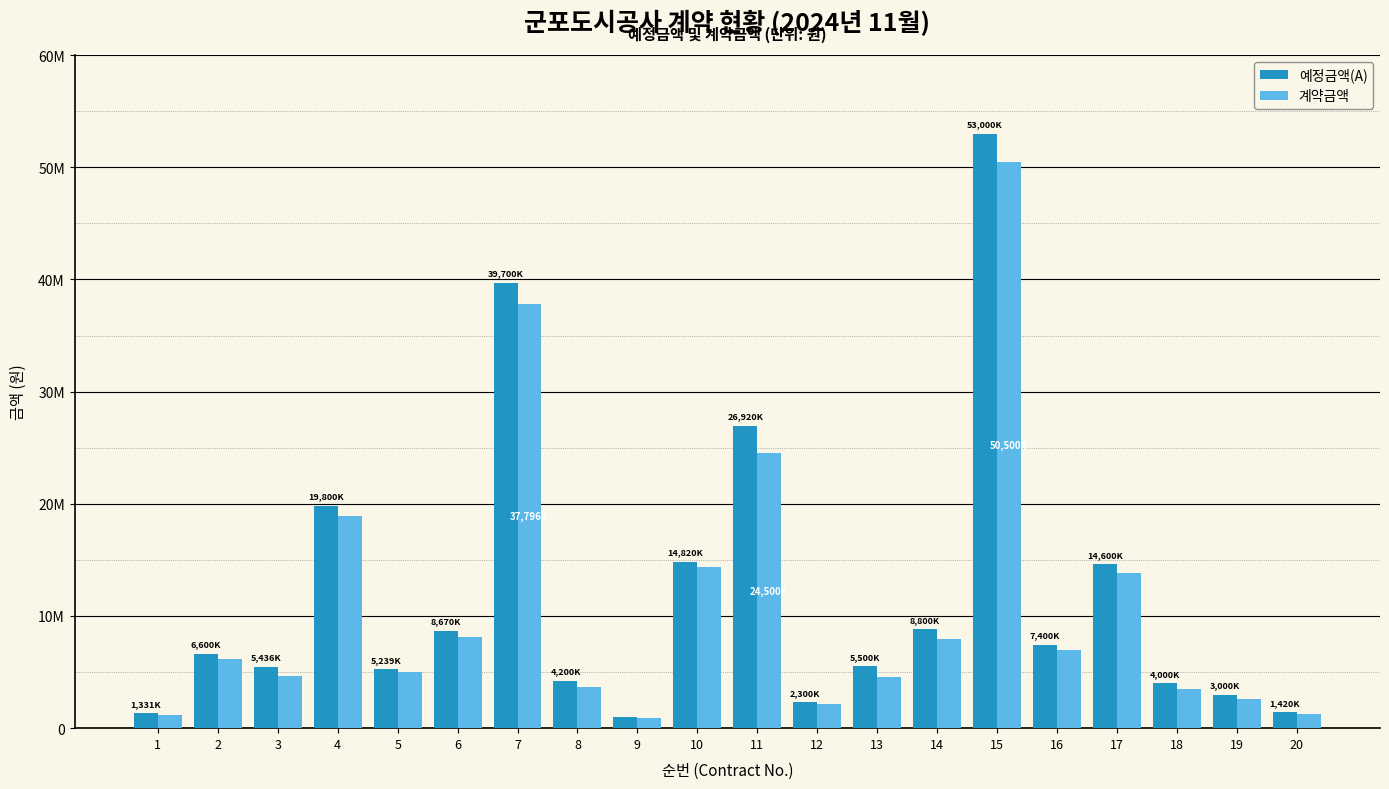

Where does the 예정금액(A) series first go above 6600000?

4